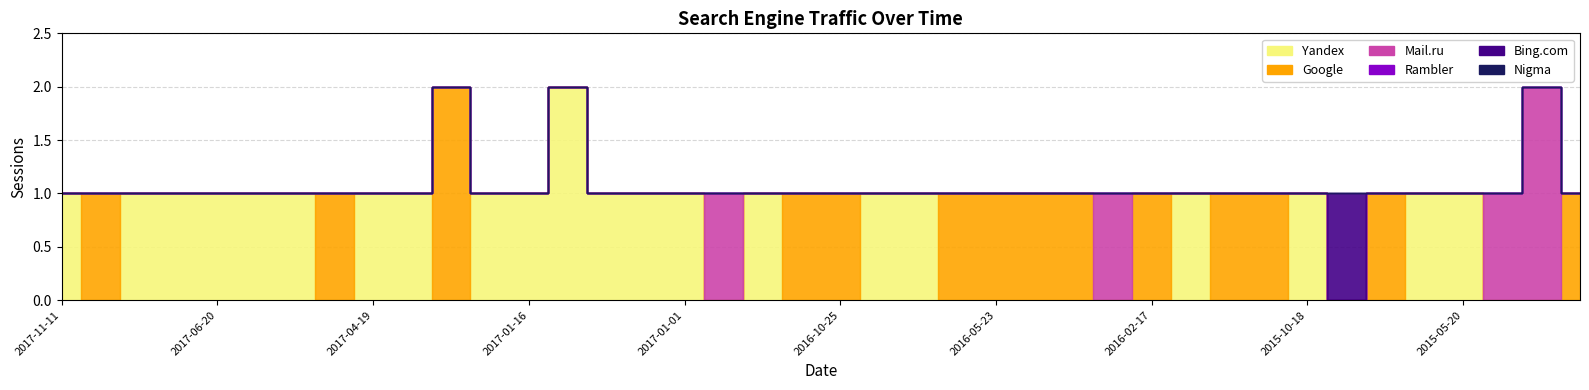

What is the sum of the Yandex values at 2015-05-21 and 2017-04-19?

2